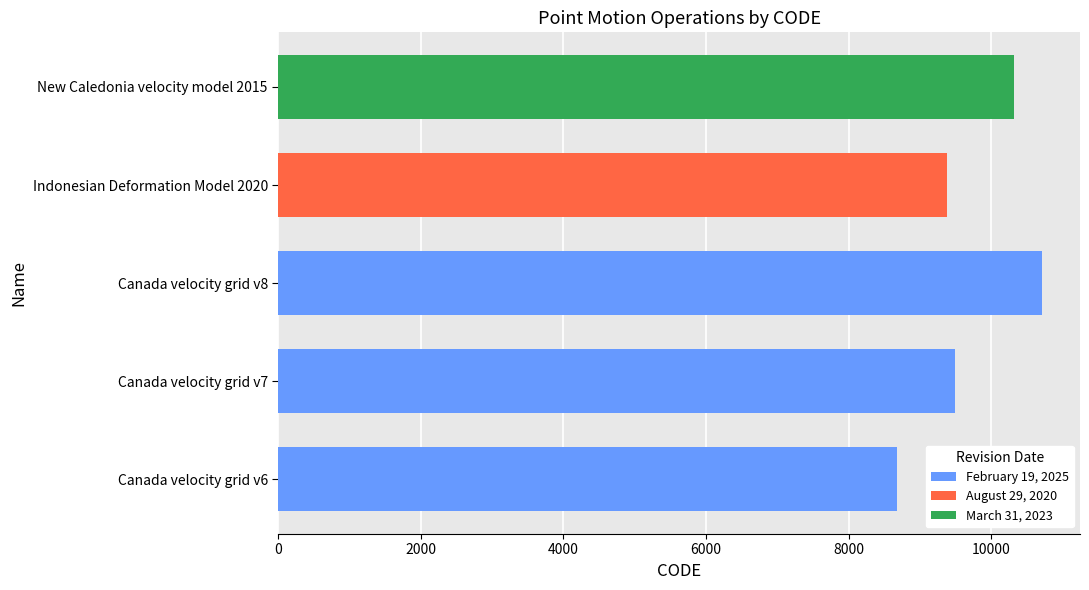

The chart shows a value of 4523 at Canada velocity grid v8. True or false?

False